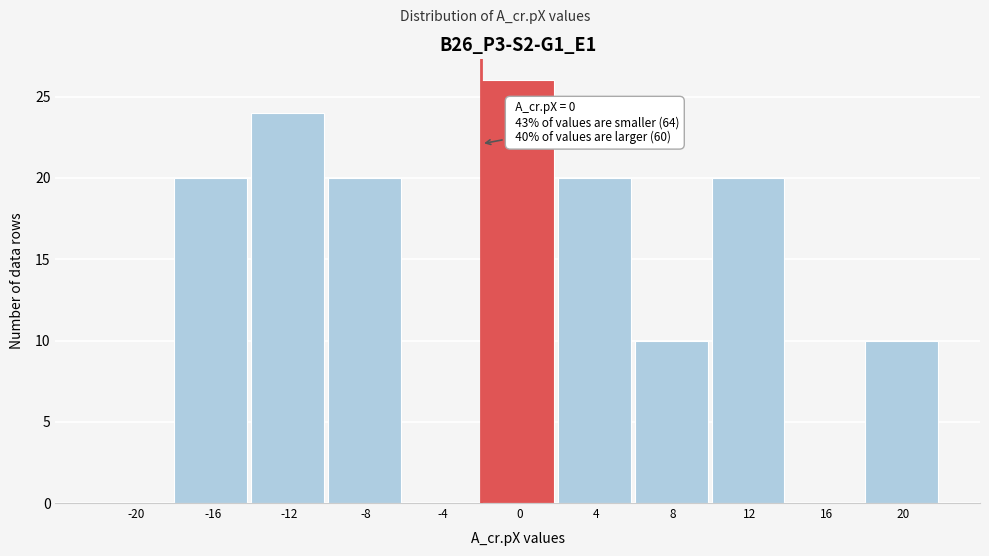

Reading left to right, what are all the values shown in this chart?

-20=0	-16=20	-12=24	-8=20	-4=0	0=26	4=20	8=10	12=20	16=0	20=10